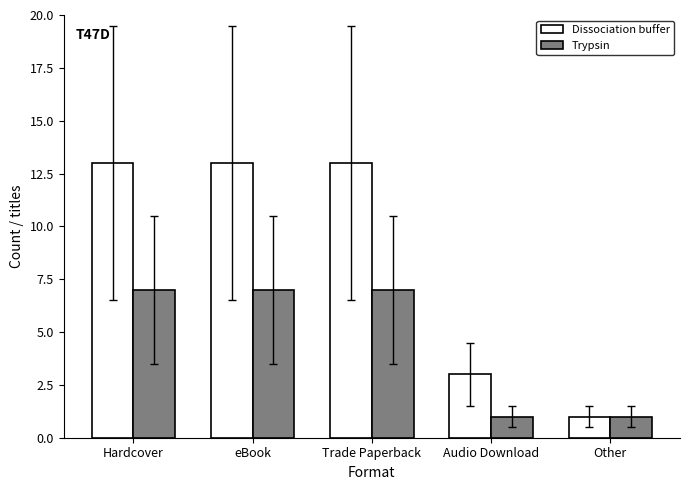

How many data points in Dissociation buffer are less than 13?

2